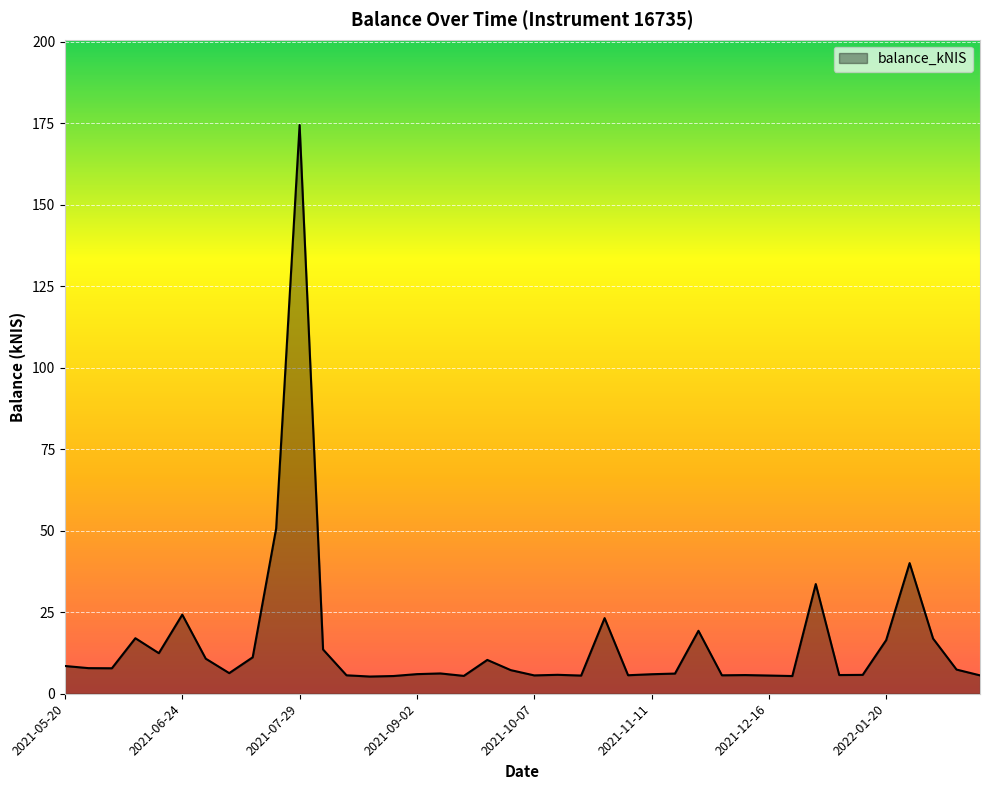

What is the greatest value displayed?

174.5